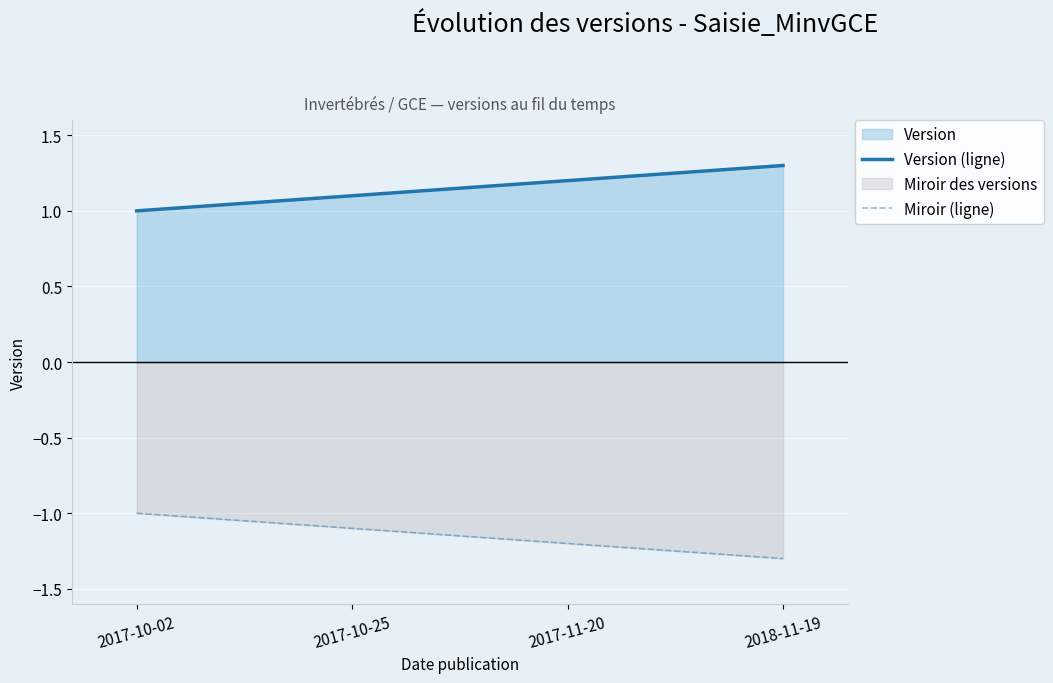

Is the value of Miroir (ligne) at 2017-10-02 greater than the value of Version (ligne) at 2017-11-20?

No